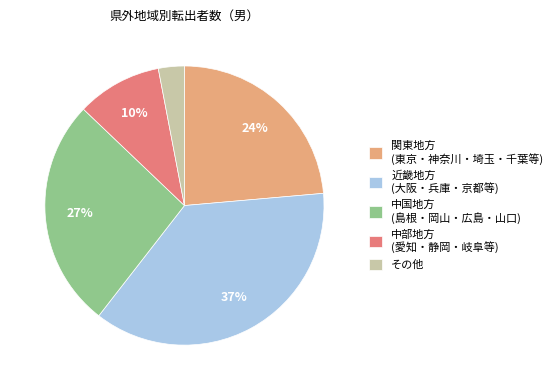

Is there any slice that represents more than half of the pie?

No